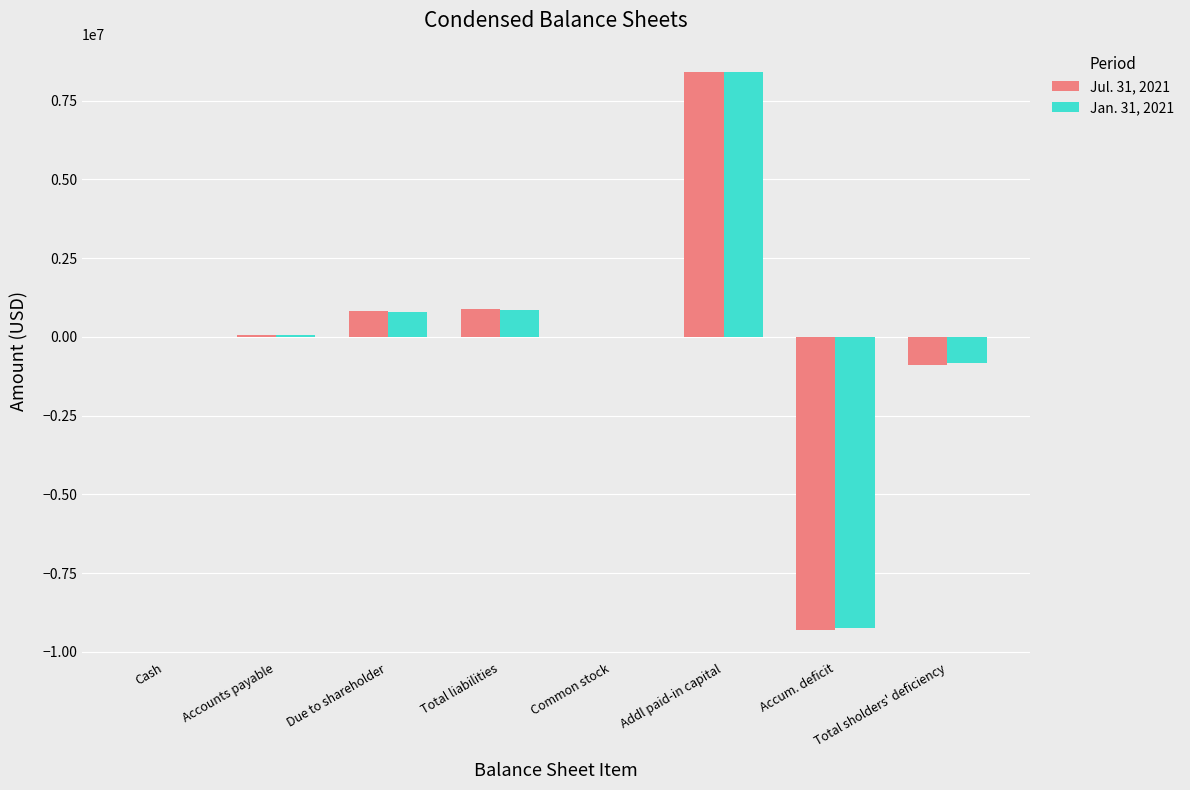

Count the number of data series in this chart.

2